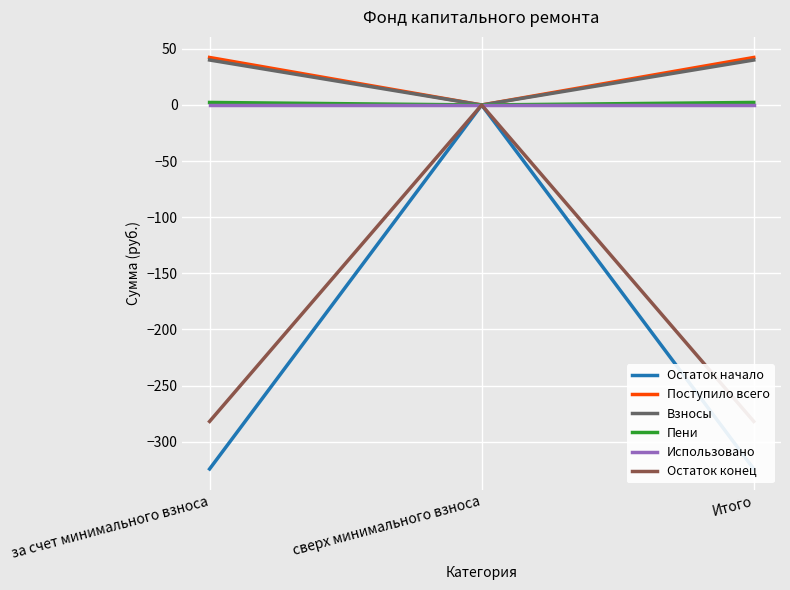

What is the label of the 1st point from the right?

Итого